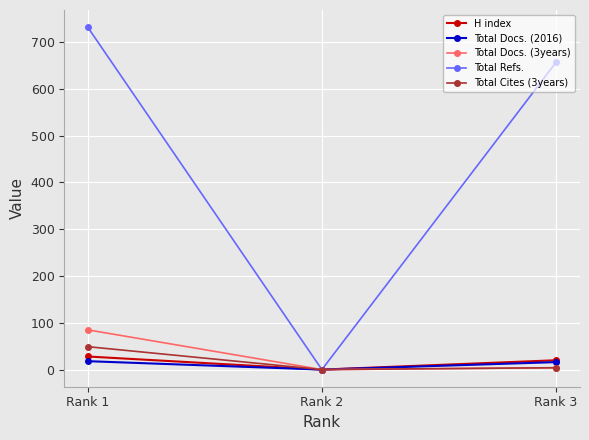

At which label does Total Docs. (2016) first exceed 16?

Rank 1